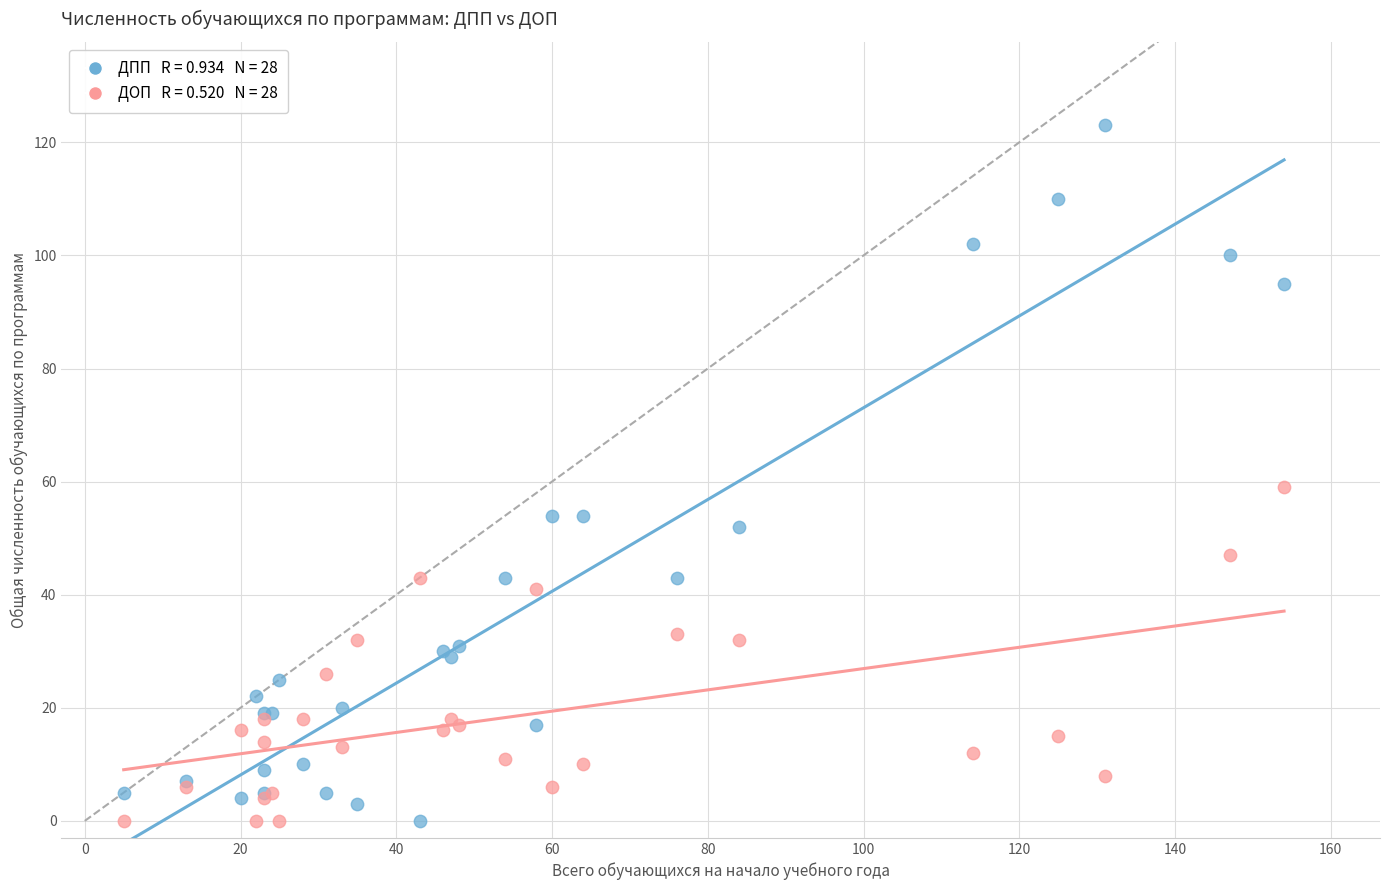

Across all series, what Y value is closest to 61?

59